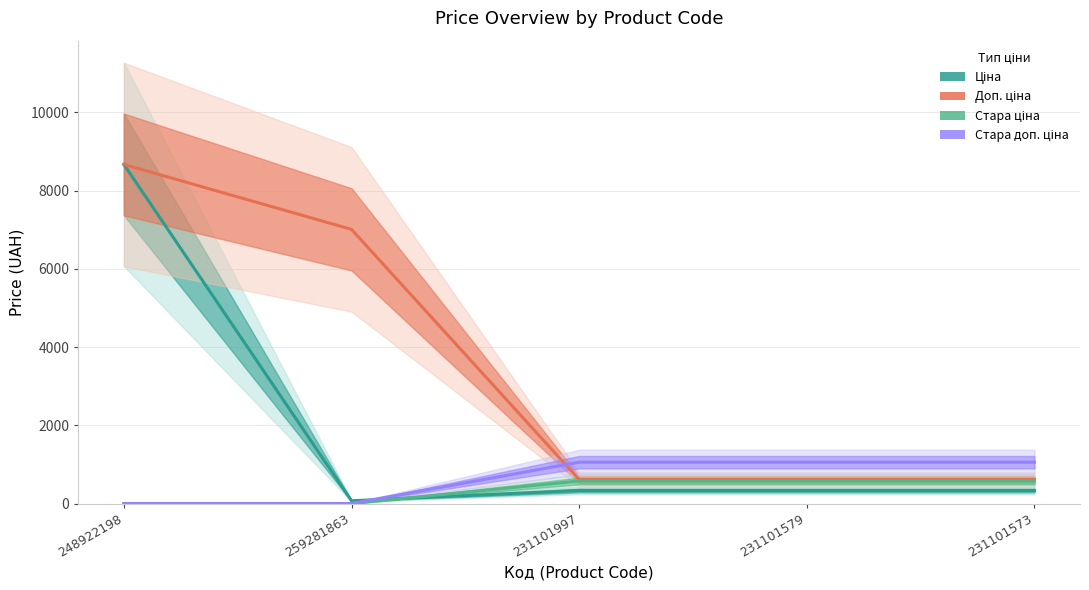

What is the total value across all series at 231101573?

2581.2